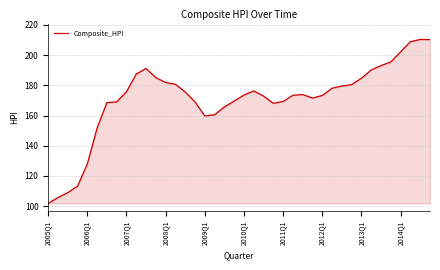

What is the minimum value shown in the chart?

101.8